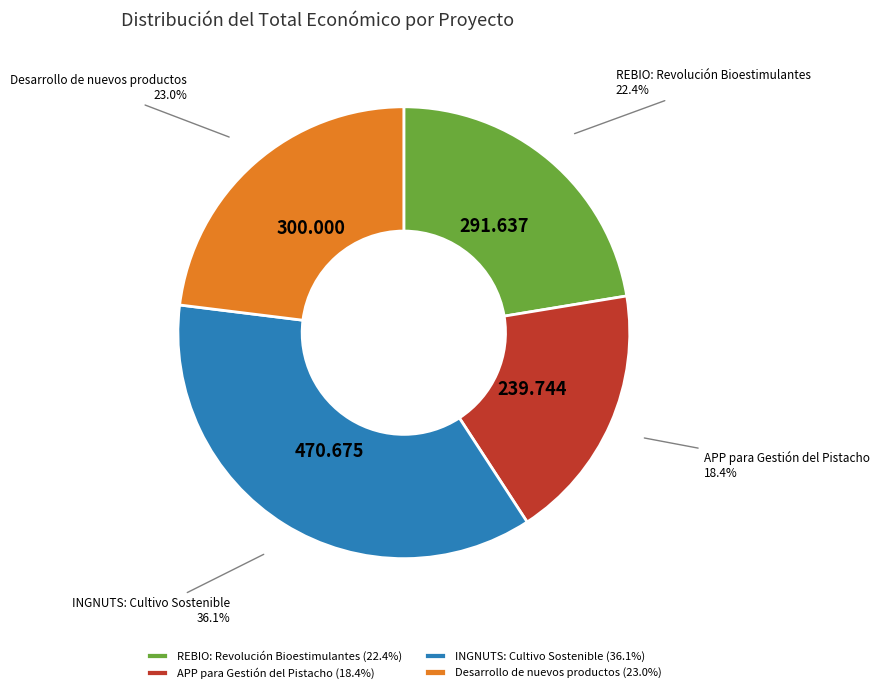

Count the number of slices in the pie.

4